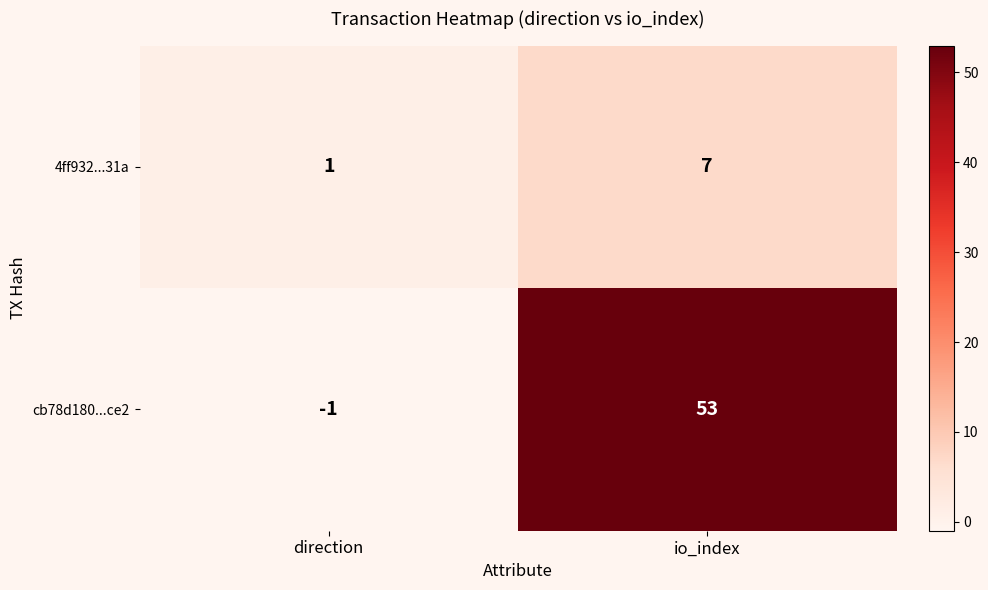

Reading left to right, transcribe all the data shown in this chart.

4ff932...31a: 1	7
cb78d180...ce2: -1	53